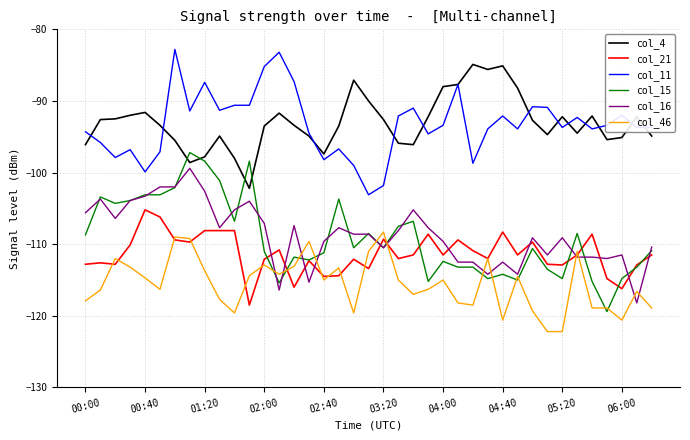

True or false: col_11 and col_16 cross at least once.

False